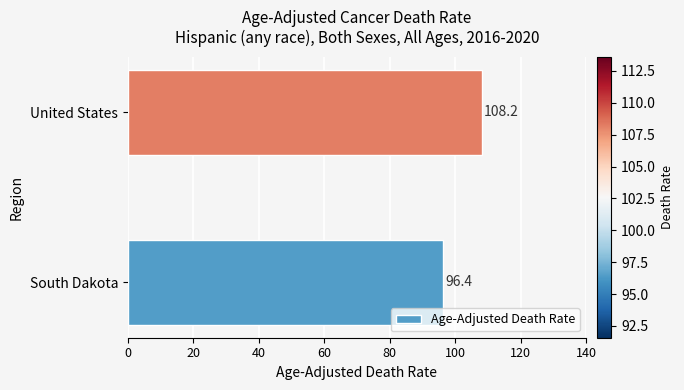

How many values exceed 108?

1